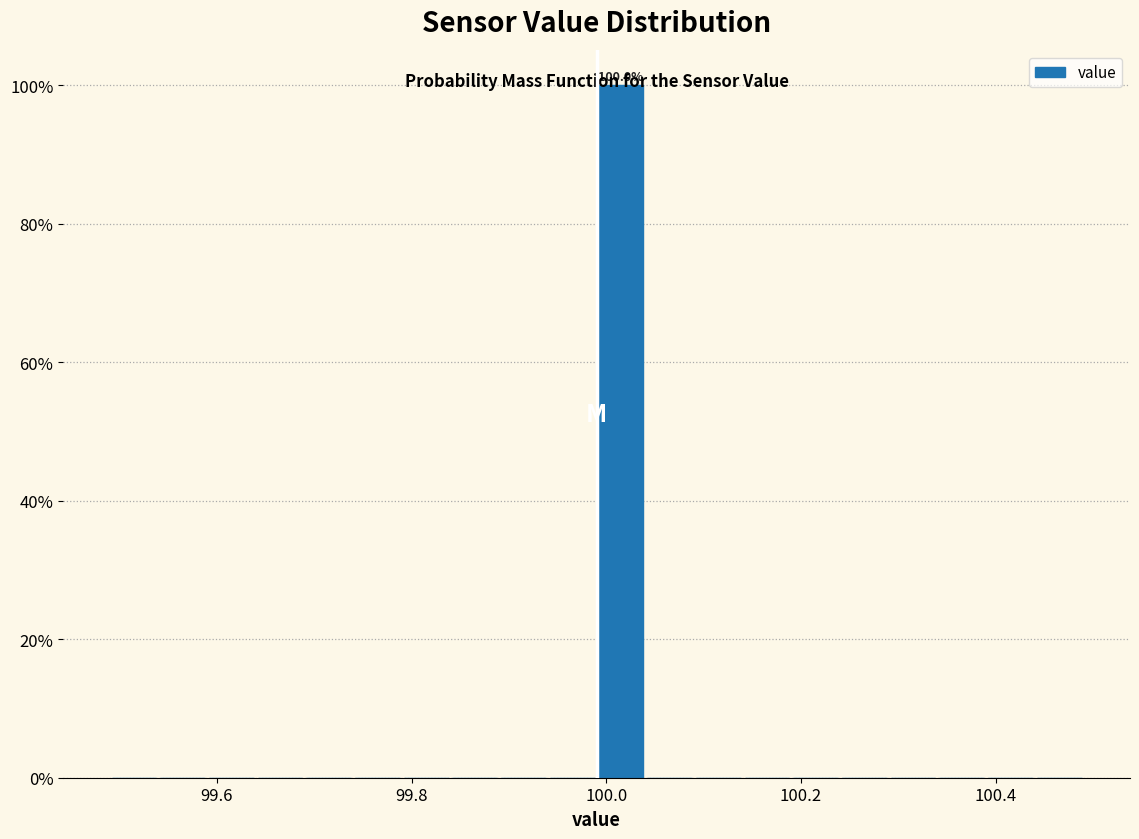

Read against the x-axis, roughly where is the centre of the tallest bar?

100.02